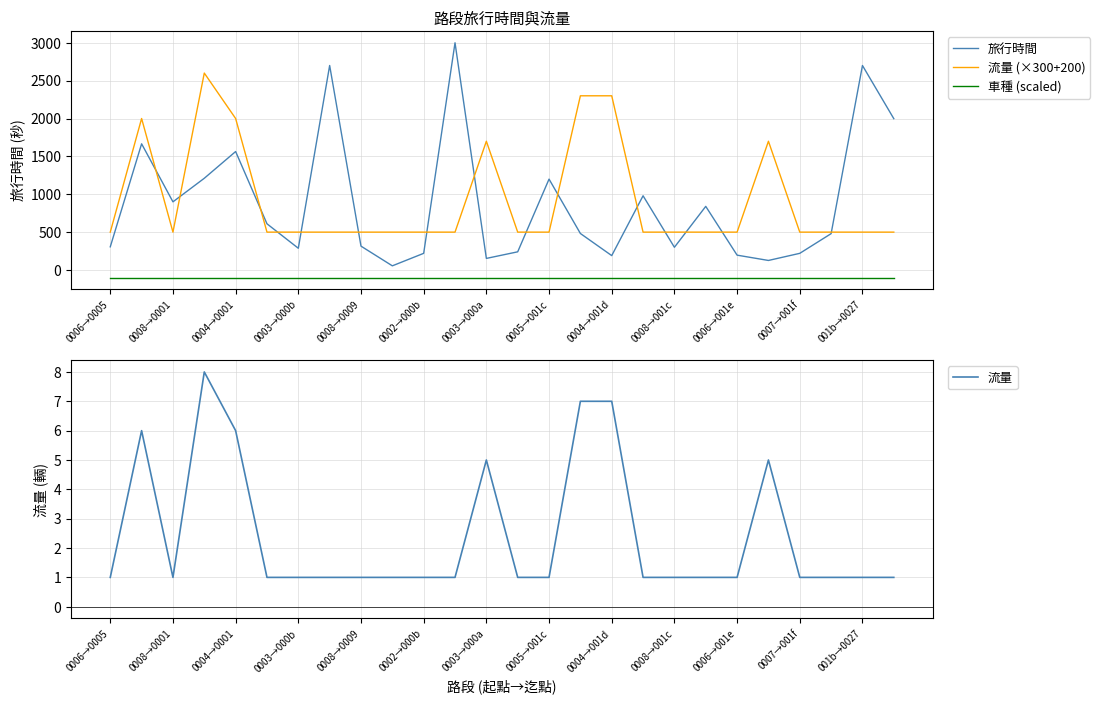

How many interior local valleys does the 流量 (×300+200) series have?

1